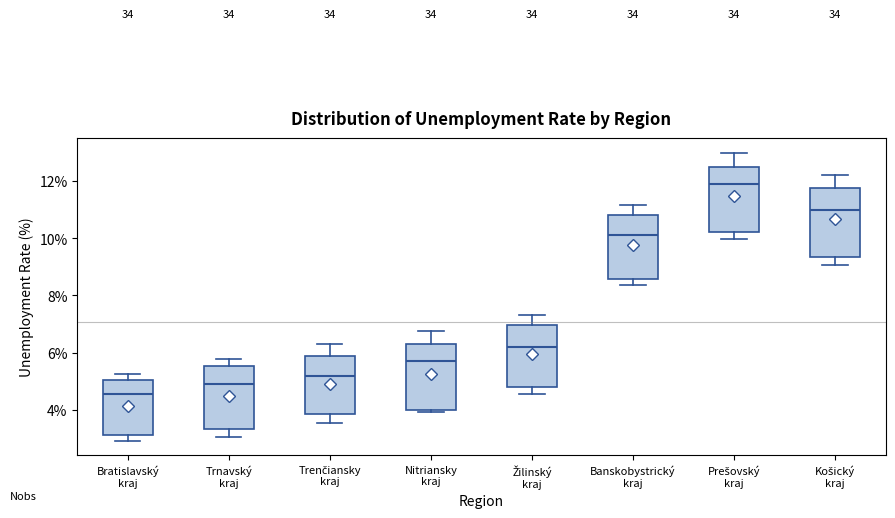

Where is the upper edge of the box for Žilinský kraj on the y-axis? The values are not printed on the chart, so give them approximately, as read against the axis.

7.0